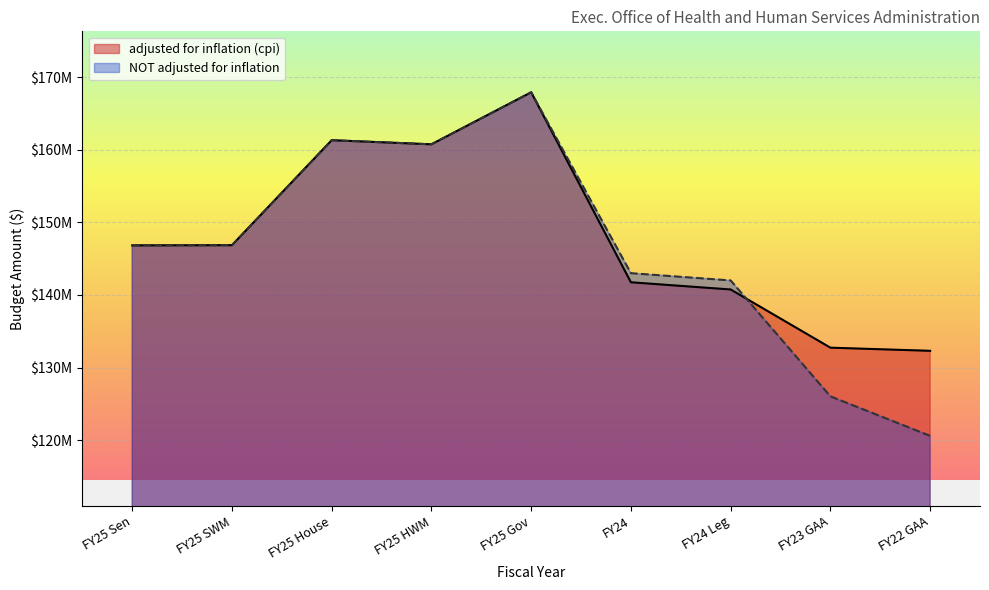

What is the label of the 8th point from the right?

FY25 SWM